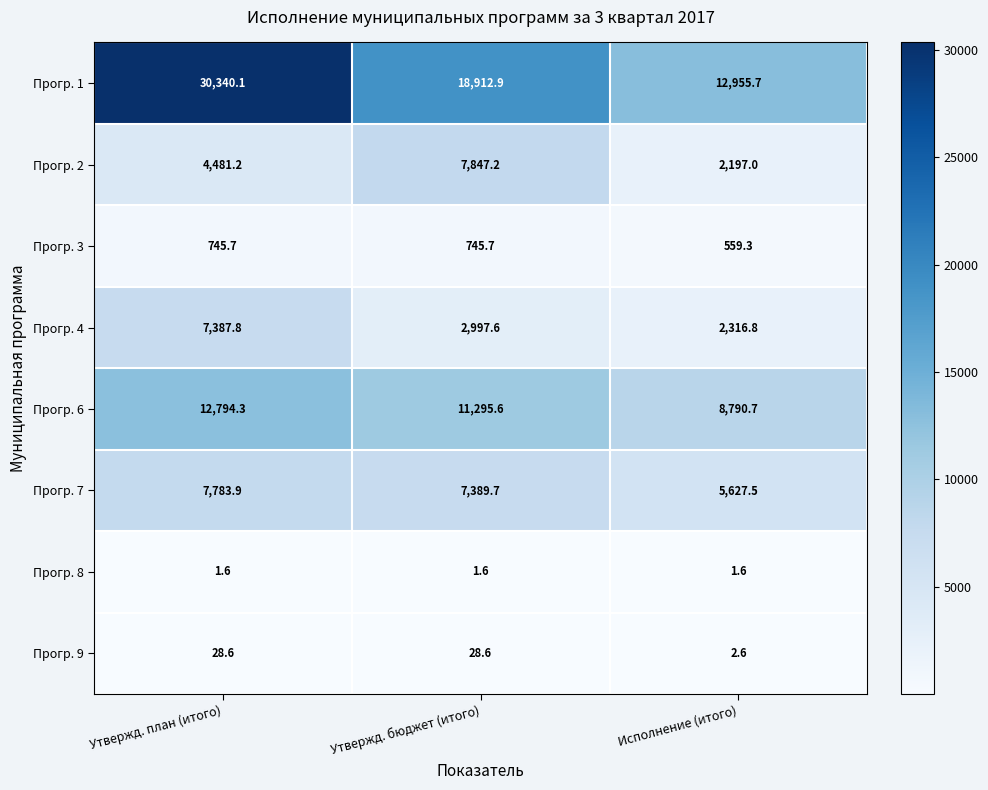

The value of Прогр. 4 at Утвержд. план (итого) is 4604.6. True or false?

False